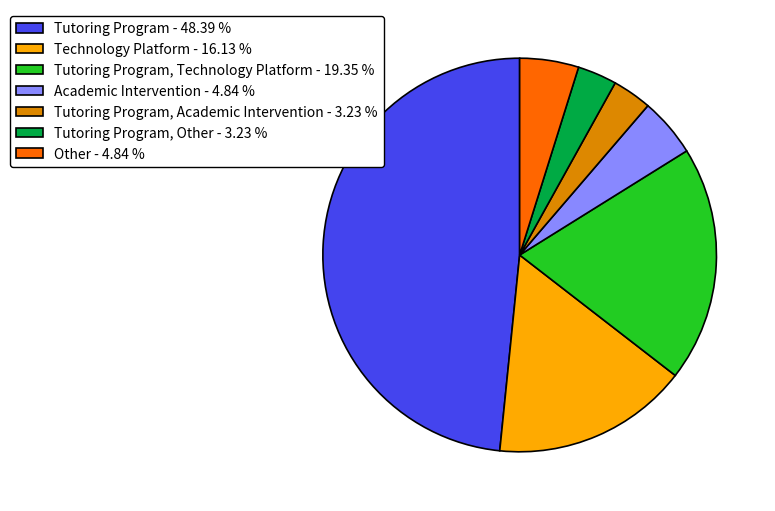

How many segments does this pie chart have?

7